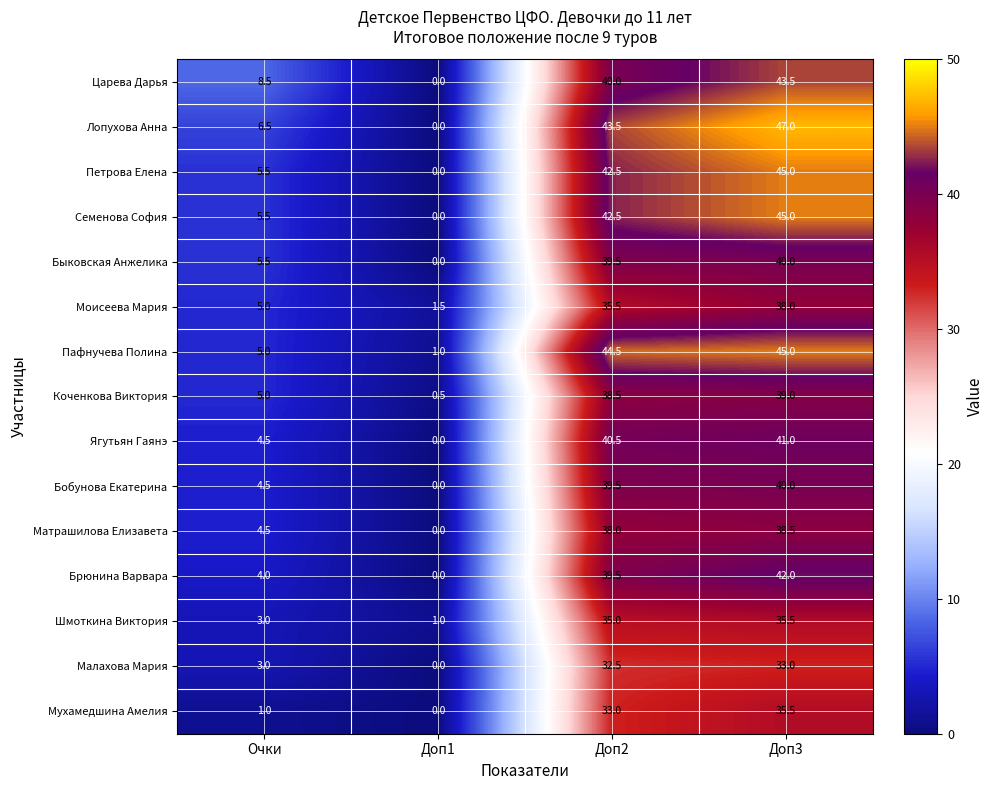

At which category does the chart reach its minimum across all series?

Доп1